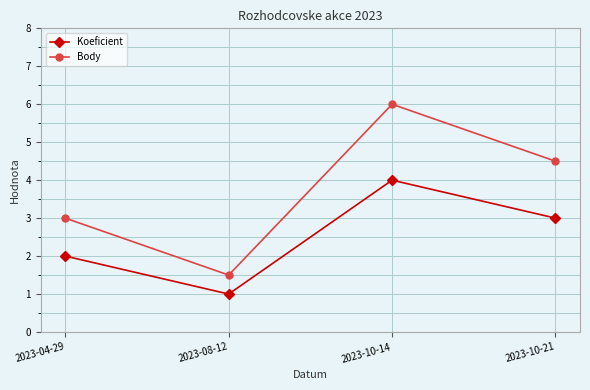

What position from the left is 2023-04-29?

1